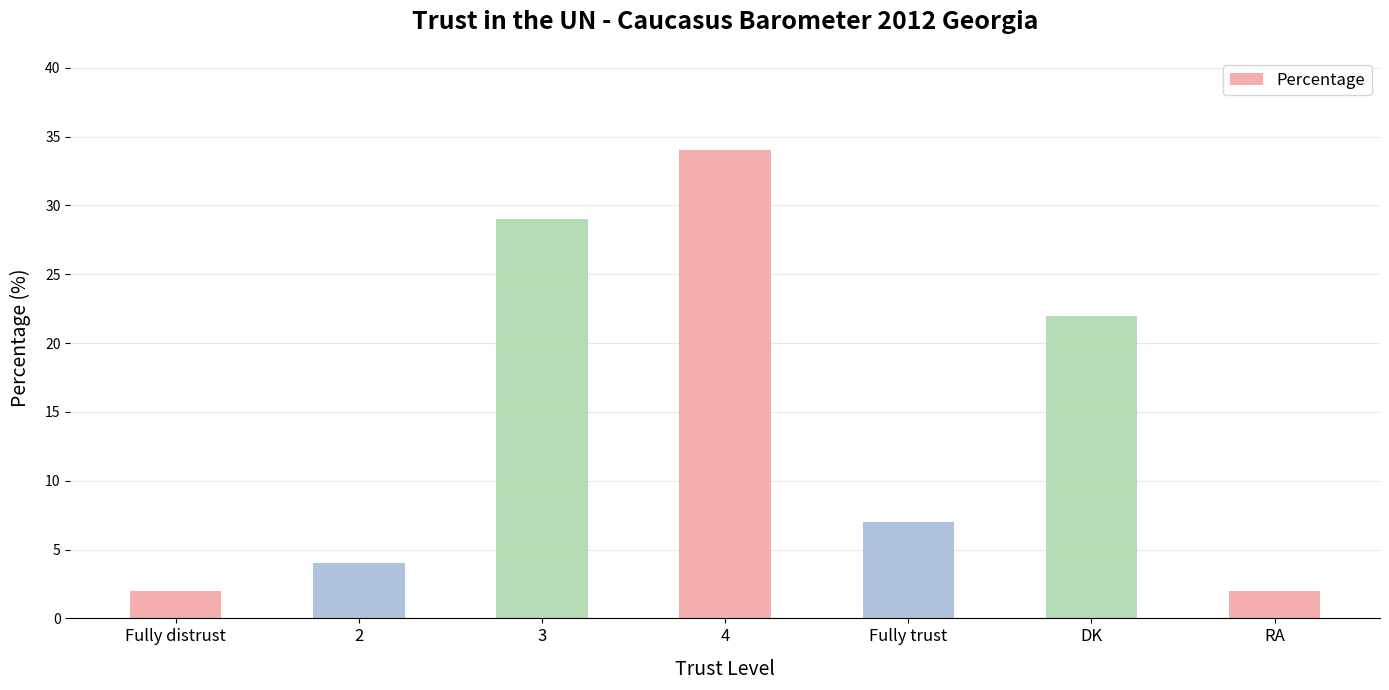

What is the change in value from 2 to DK?

+18